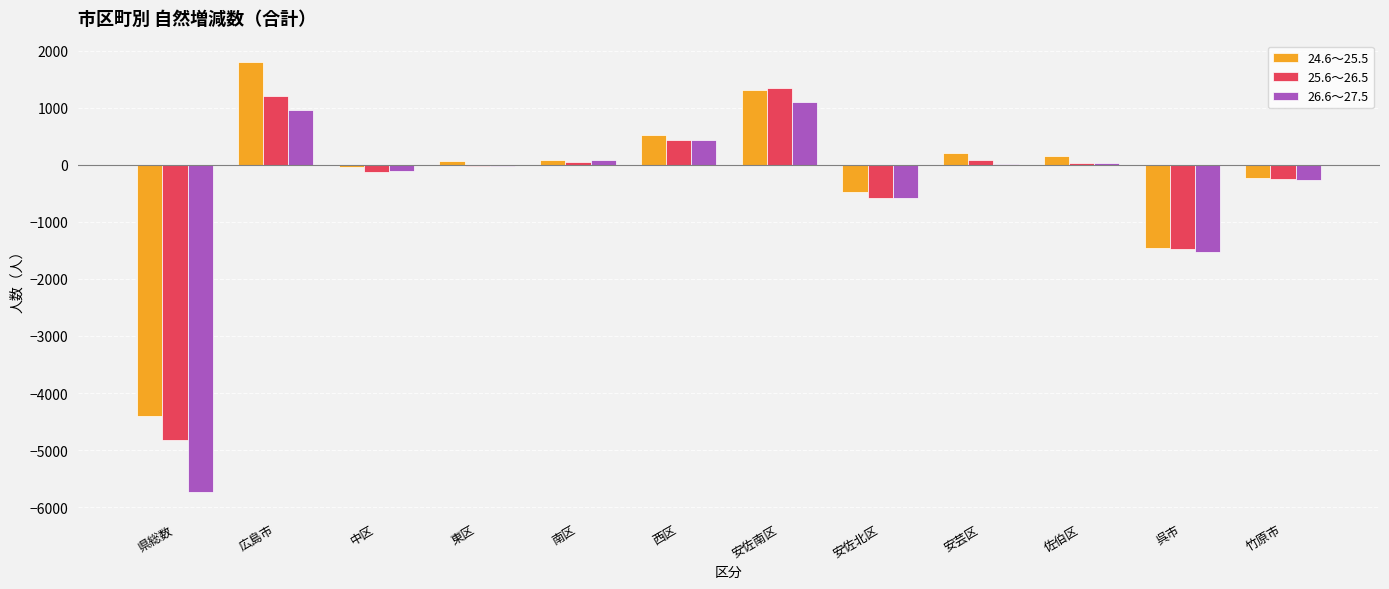

Is the value of 26.6～27.5 at 広島市 greater than the value of 24.6～25.5 at 佐伯区?

Yes